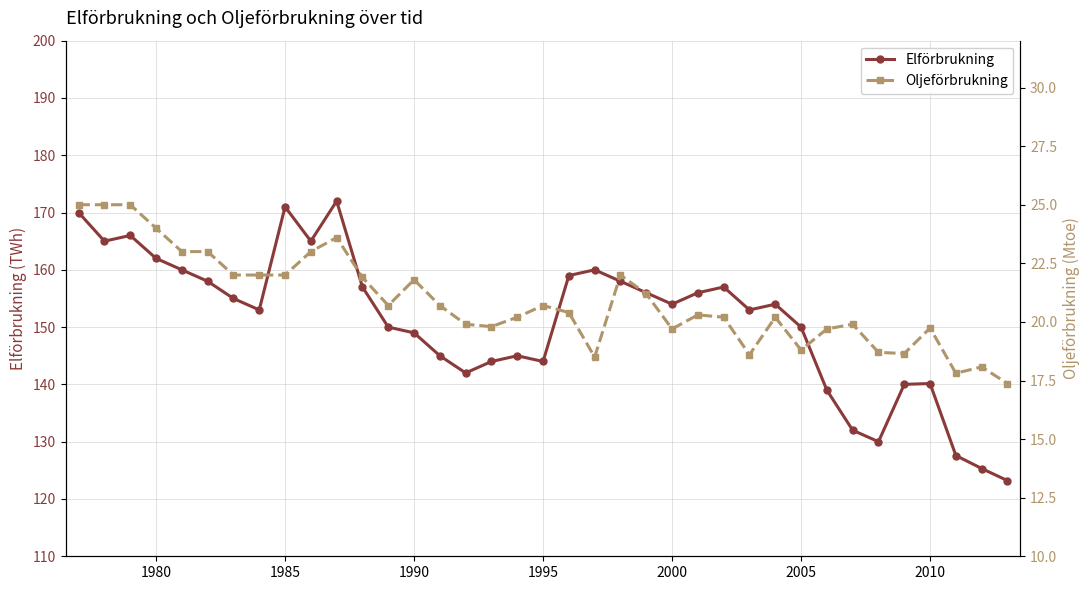

True or false: Elförbrukning has more than 1 interior local peaks.

True